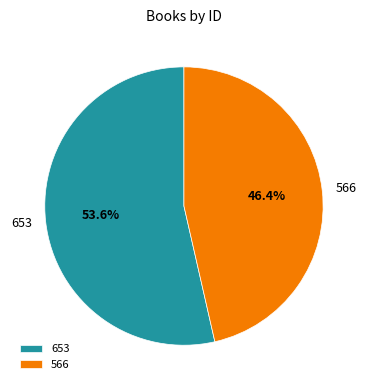

To the nearest percent, what portion does 566 represent?

46%